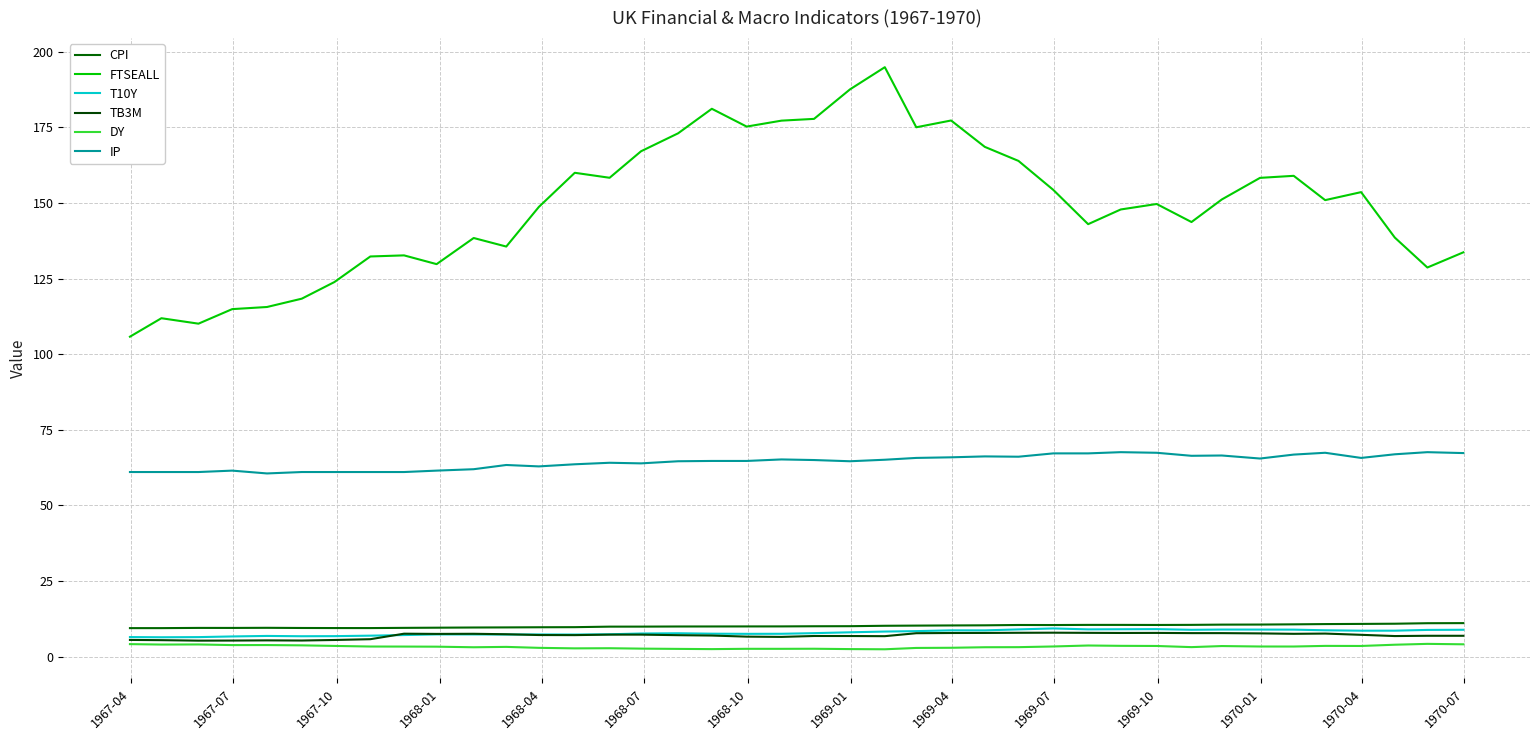

Is this an area chart (filled region under the line)?

No